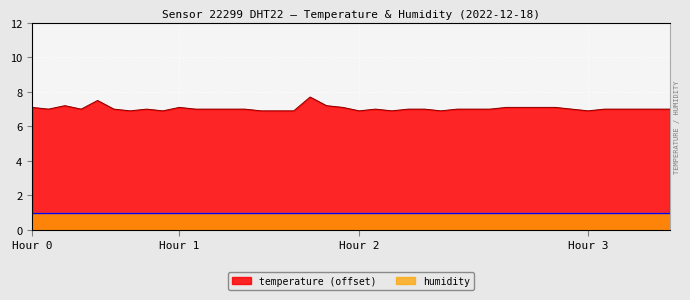

How many points are lower than both their immediate neighbors (excluding endpoints)?

8